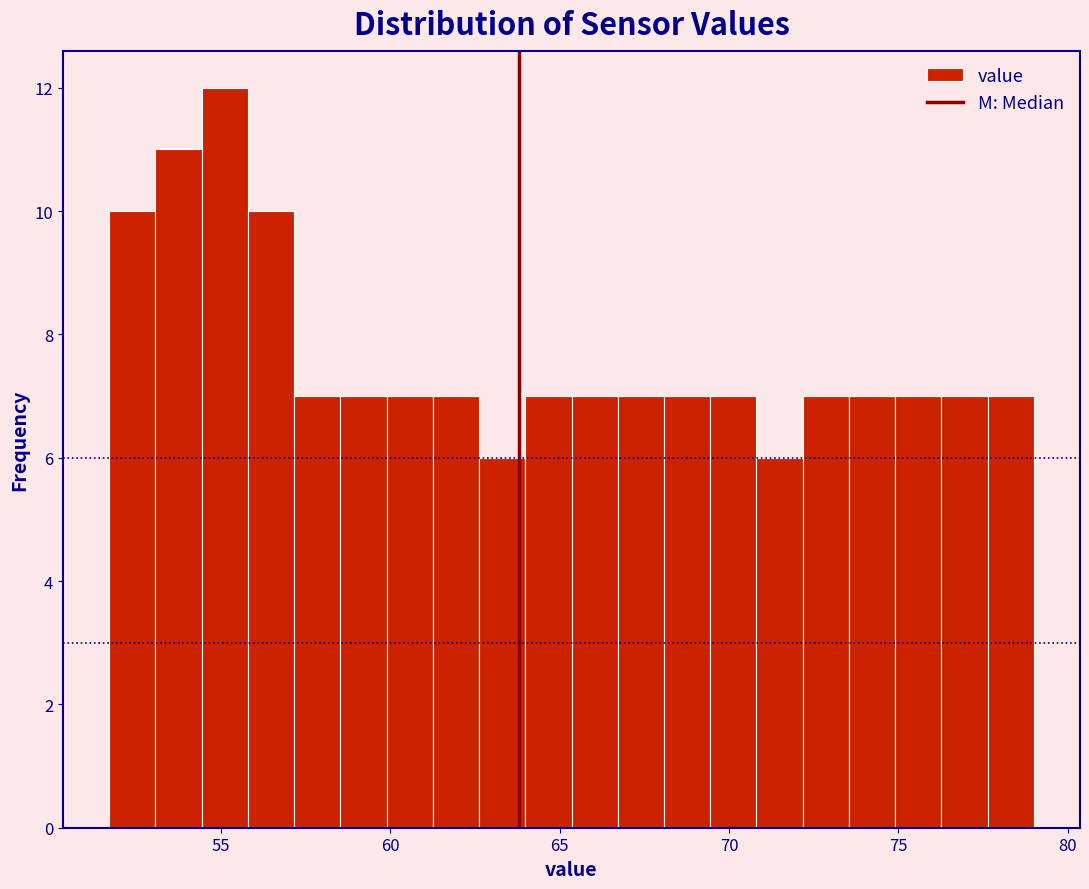

Around what value on the x-axis is the tallest bar? Give the approximate position of its centre, as read against the axis.

55.0